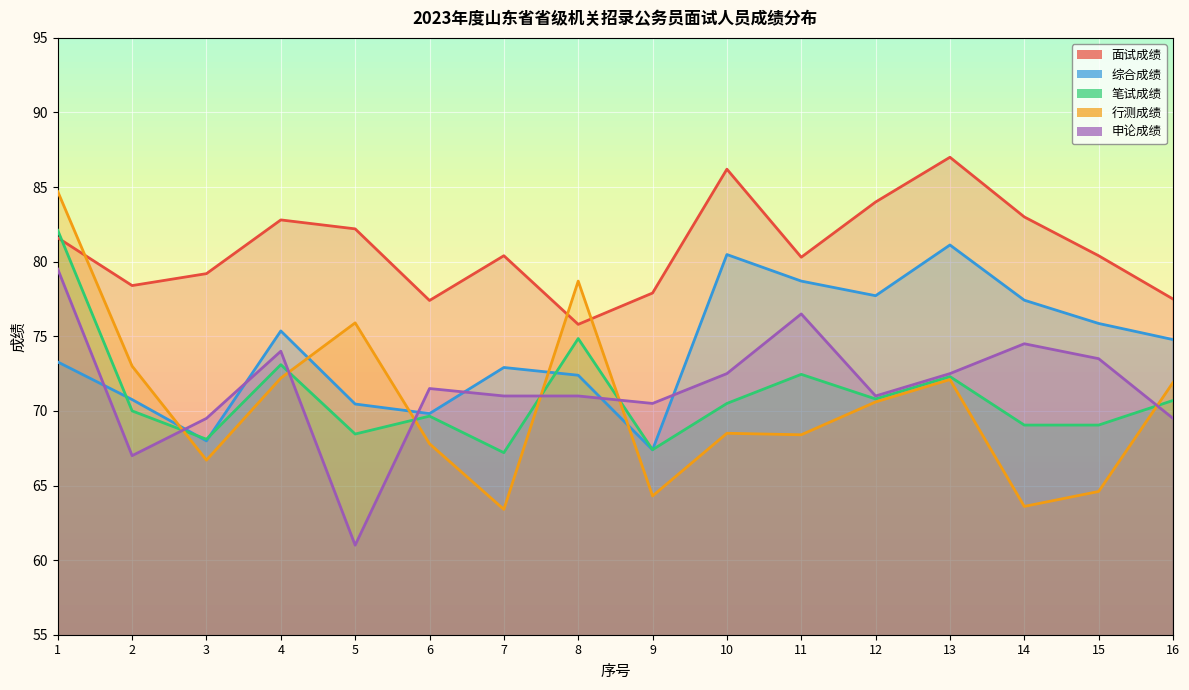

Which series has the largest range (max minus min)?

行测成绩